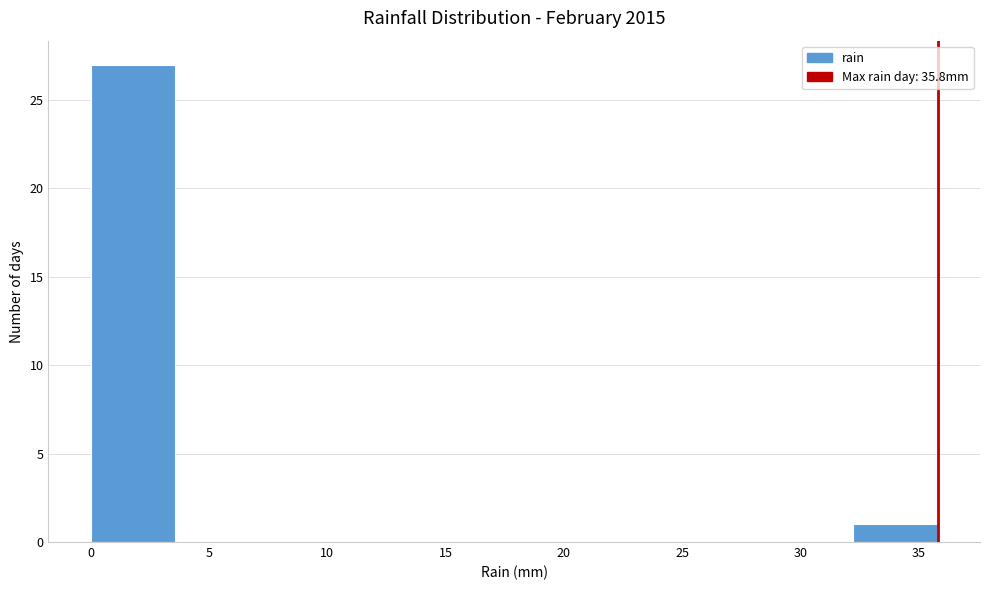

Over which range of the x-axis is the bar tallest?

0.0 to 3.5